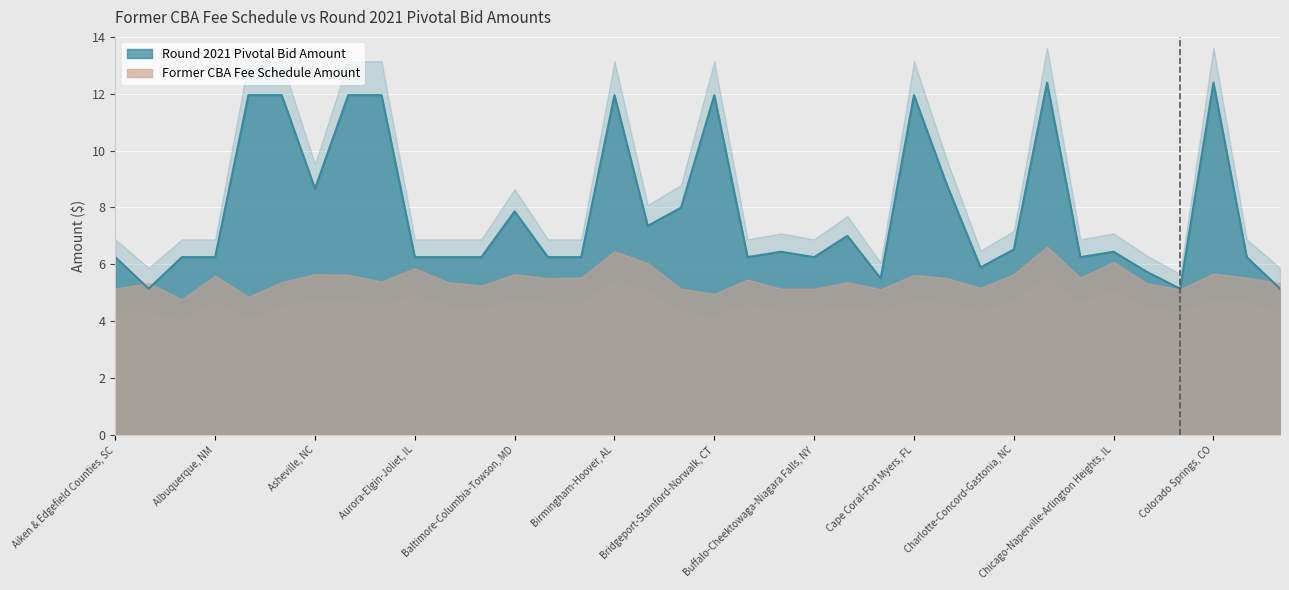

Count the number of data series in this chart.

1